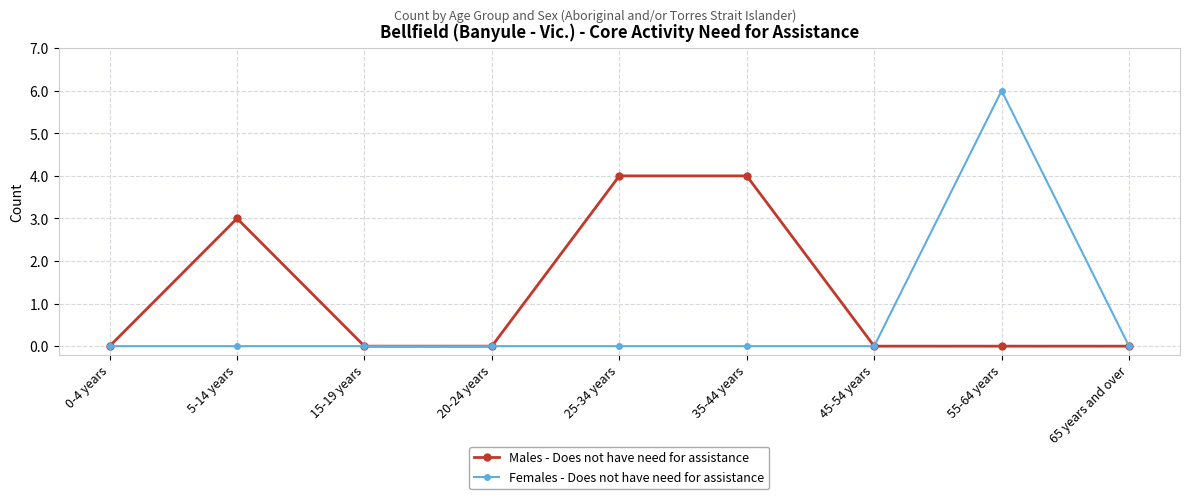

Rank the series by their maximum value, from highest to lowest.

Females - Does not have need for assistance, Males - Does not have need for assistance